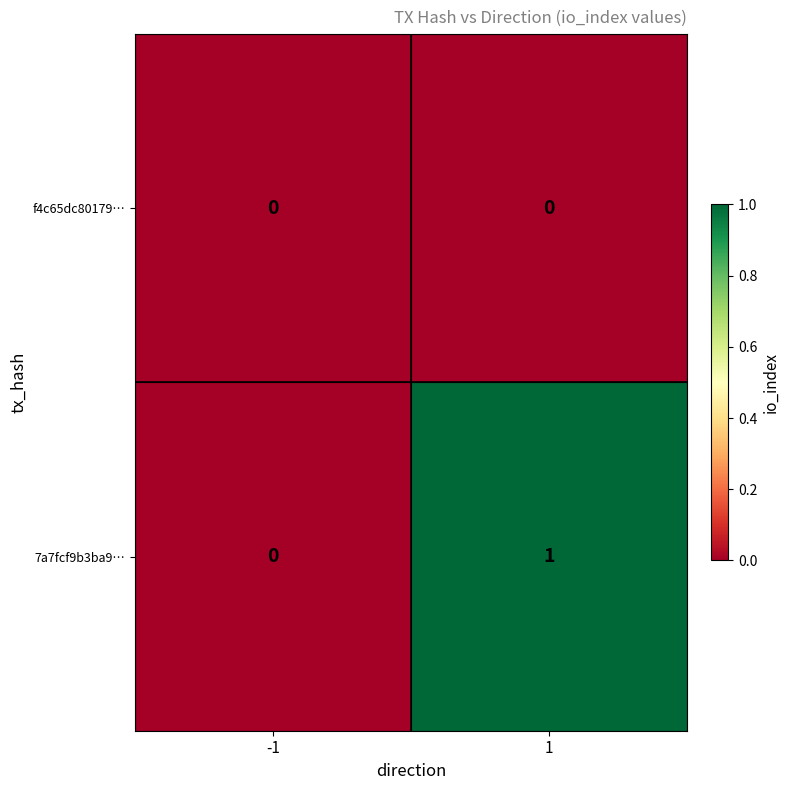

The value of 7a7fcf9b3ba9… at -1 is 0. True or false?

True